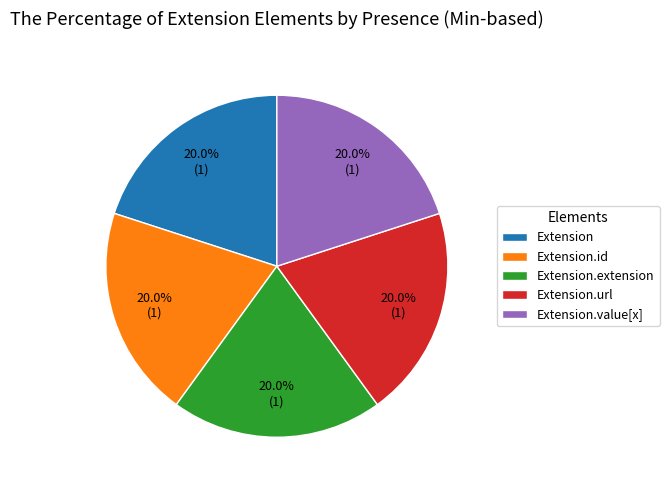

Combined, do Extension.extension and Extension.url account for over 50%?

No